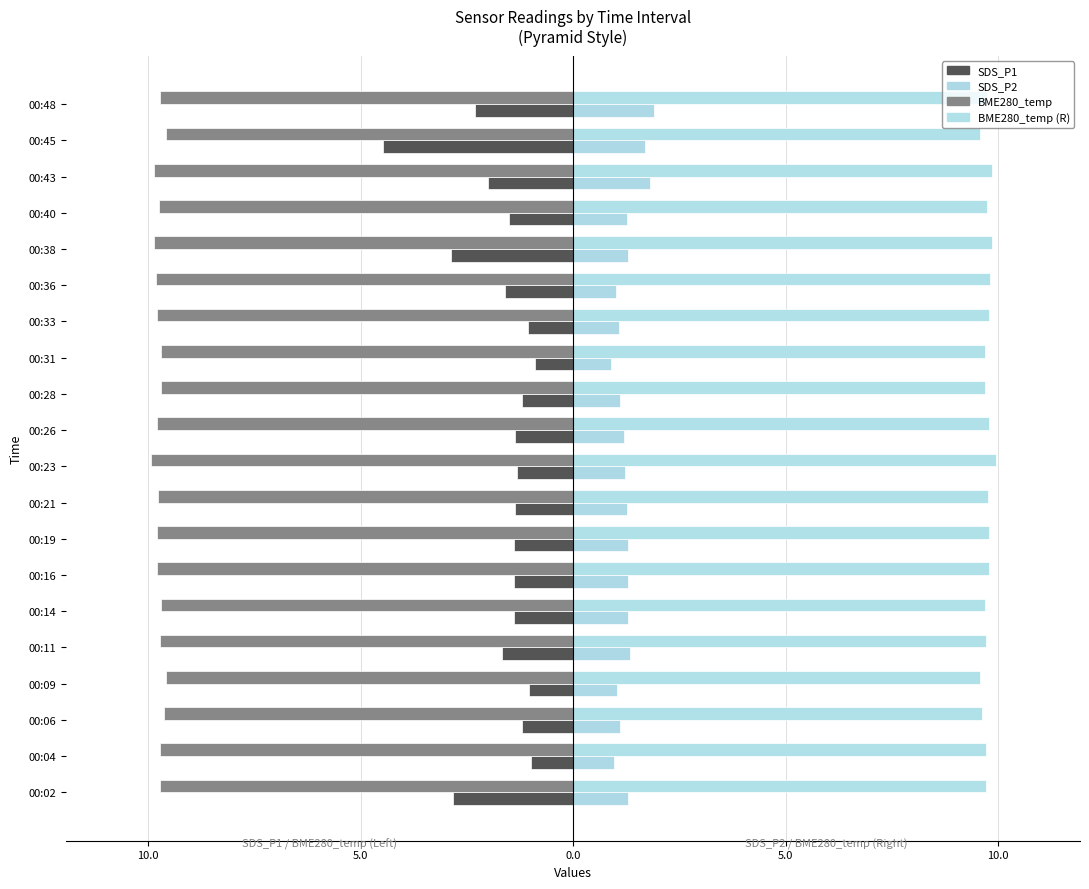

What is the value of the SDS_P1 bar at the 12th from the left?

-1.2